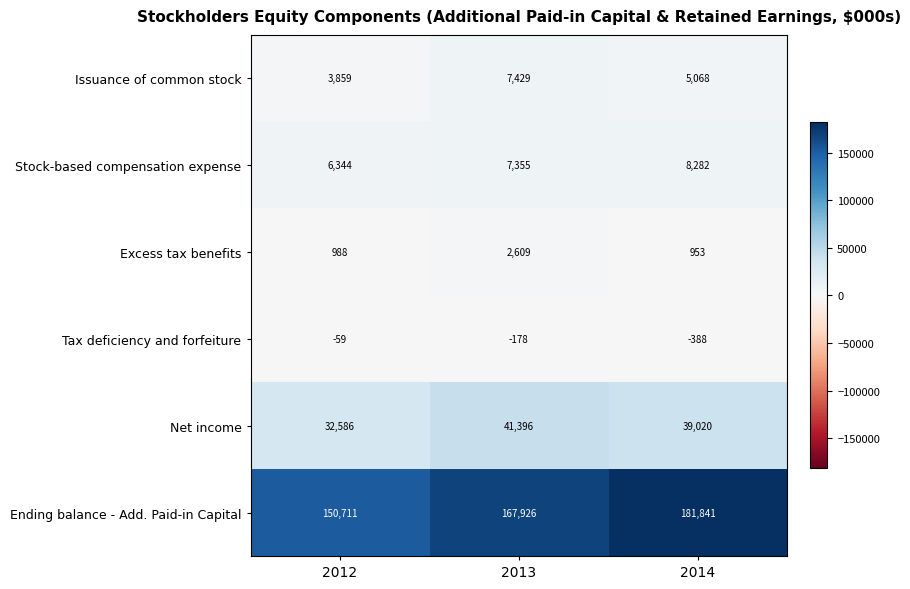

At how many categories does at least one series exceed 124990?

3